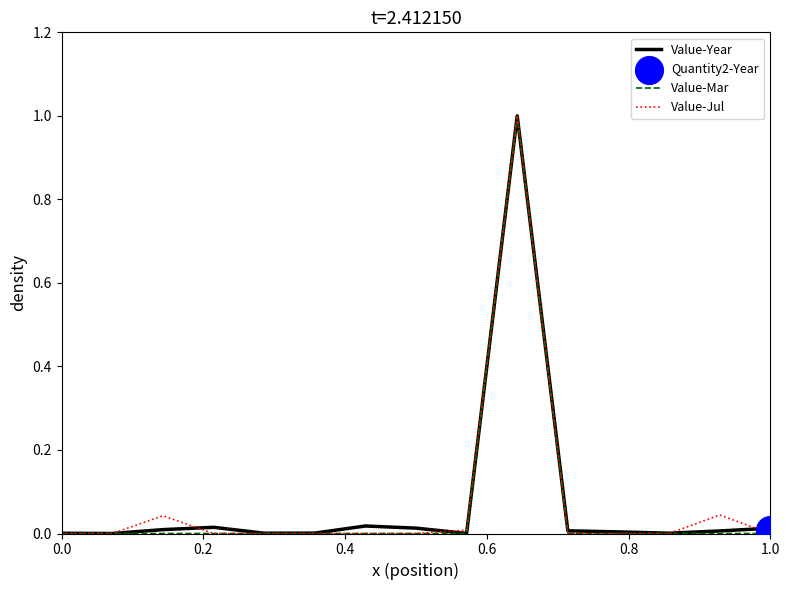

Is it true that Value-Mar equals 0.0 at 0.0?

True